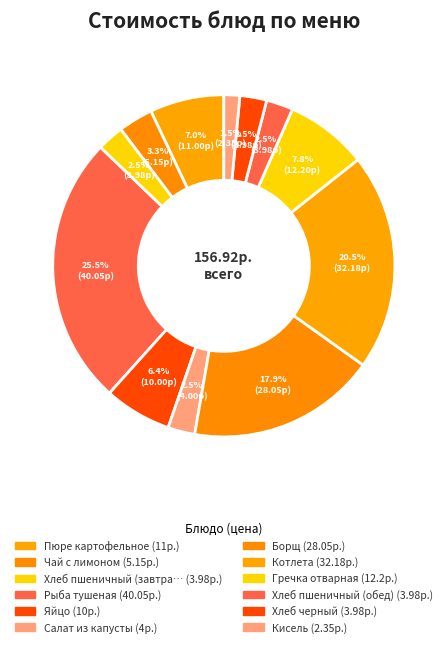

How many slices are in this pie chart?

12